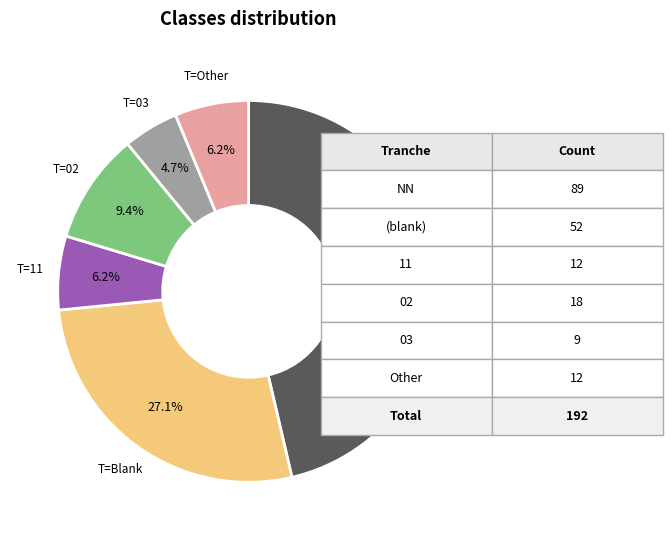

To the nearest percent, what is the average slice percentage?

17%